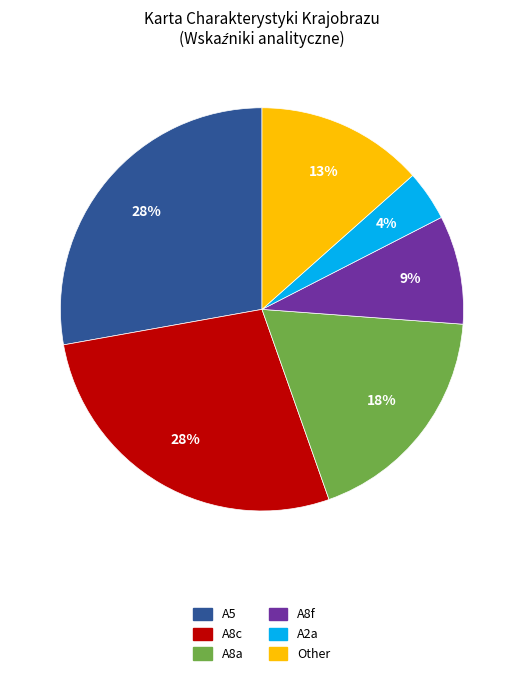

Is there a majority slice in this chart?

No